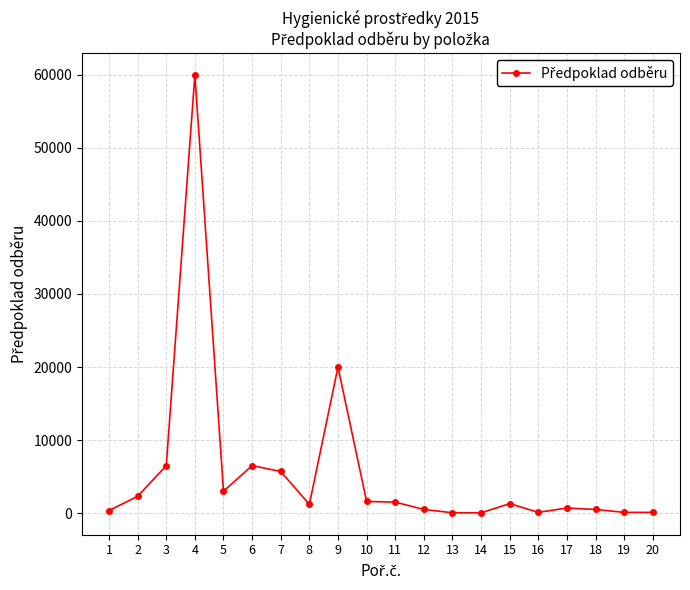

What is the change in value from 12 to 20?

-400